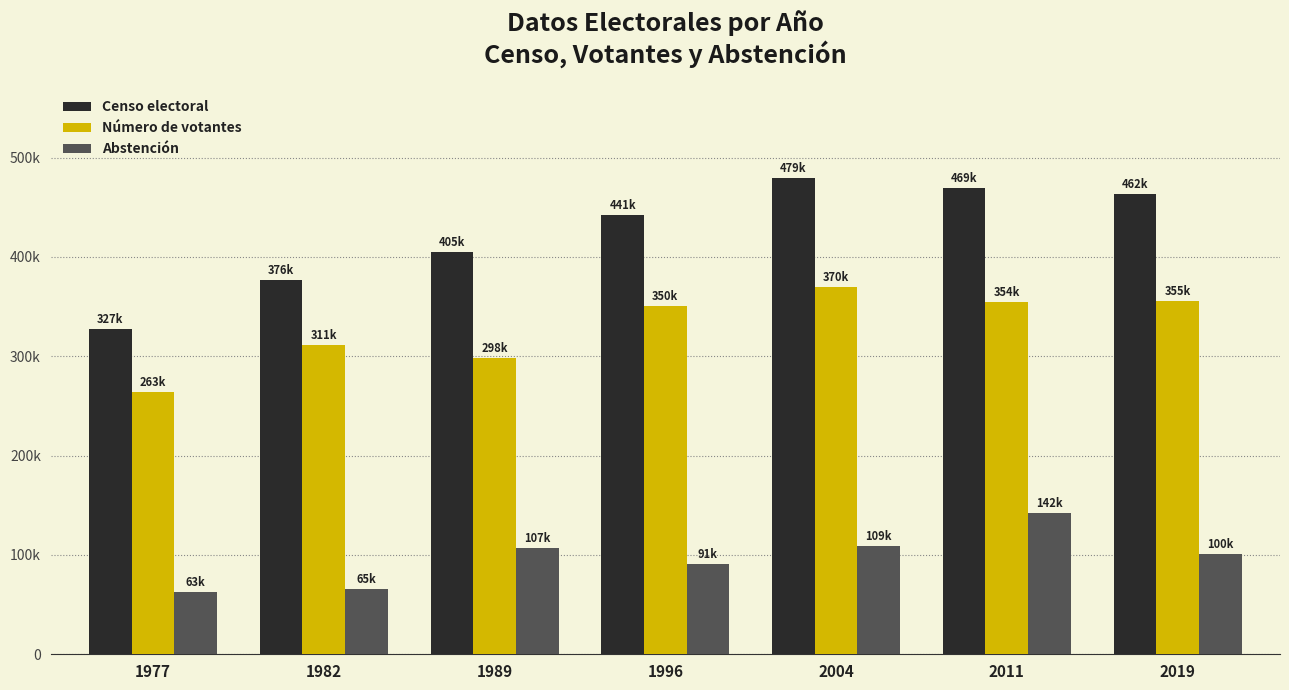

Does the chart contain stacked bars?

No